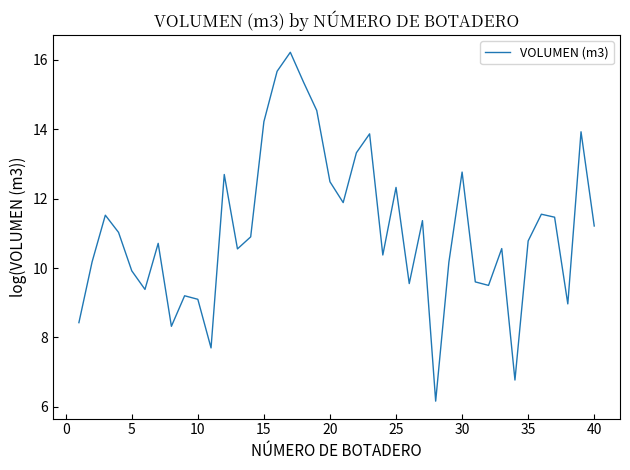

What is the maximum value shown in the chart?

16.2